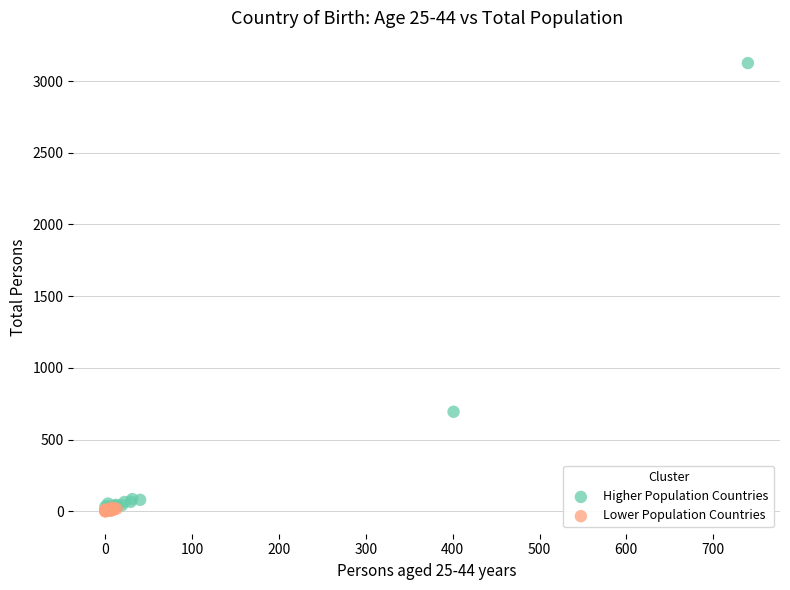

Which series reaches the maximum Y coordinate?

Higher Population Countries